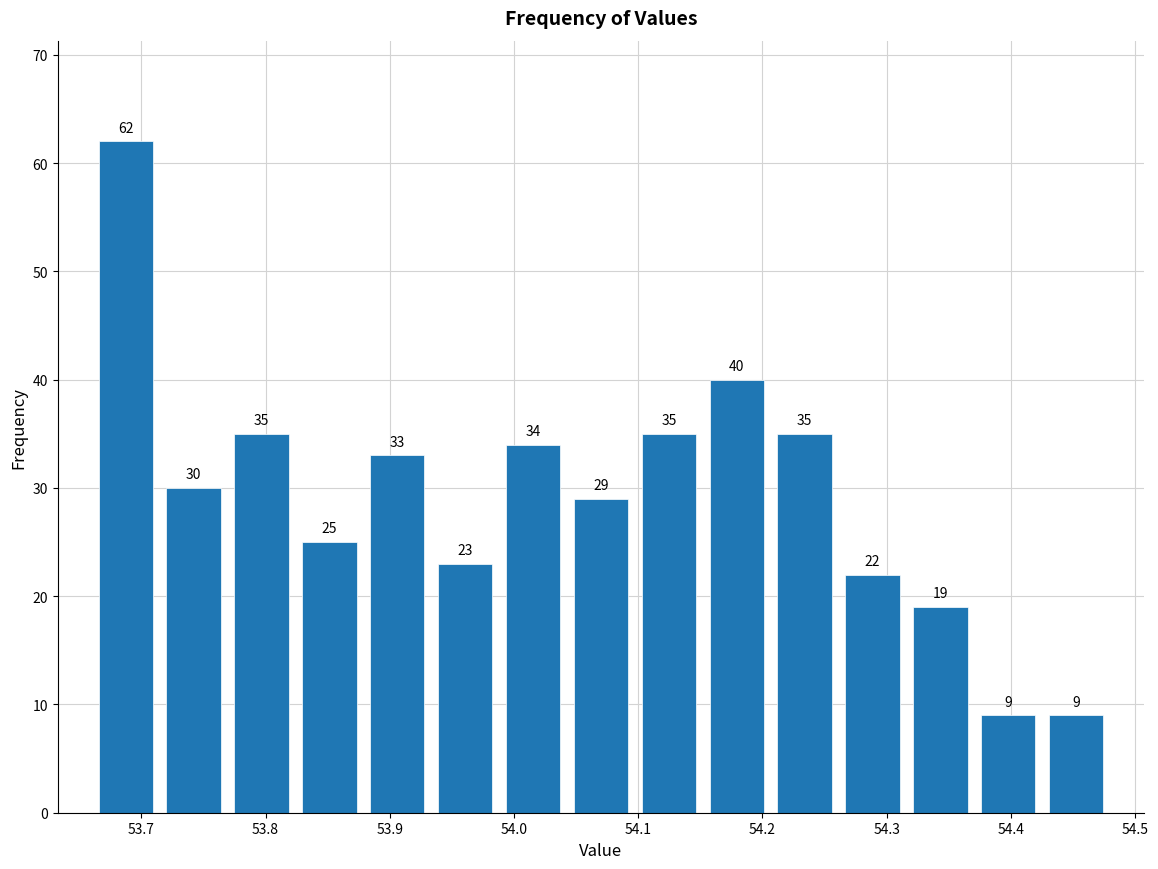

Reading left to right, list every bar in this chart as the range it spans on the x-axis followed by its height. The bar edges are not printed on the chart, so give them approximately, as read against the axis.

53.66 to 53.71: 62
53.71 to 53.77: 30
53.77 to 53.82: 35
53.82 to 53.88: 25
53.88 to 53.93: 33
53.93 to 53.99: 23
53.99 to 54.04: 34
54.04 to 54.10: 29
54.10 to 54.15: 35
54.15 to 54.21: 40
54.21 to 54.26: 35
54.26 to 54.32: 22
54.32 to 54.37: 19
54.37 to 54.43: 9
54.43 to 54.48: 9